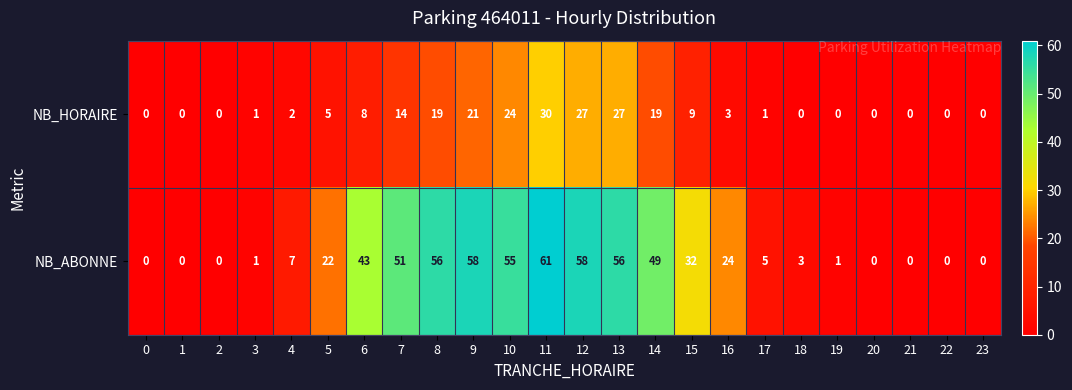

Rank the series by their average value, from lowest to highest.

NB_HORAIRE, NB_ABONNE